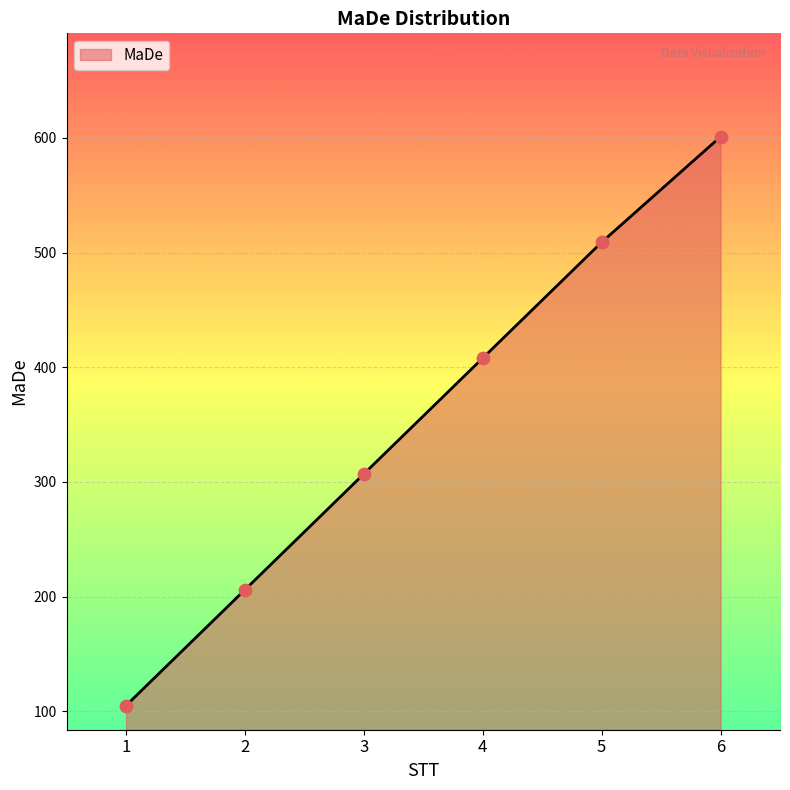

What is the ratio of the value at 6 to the value at 1?

5.7